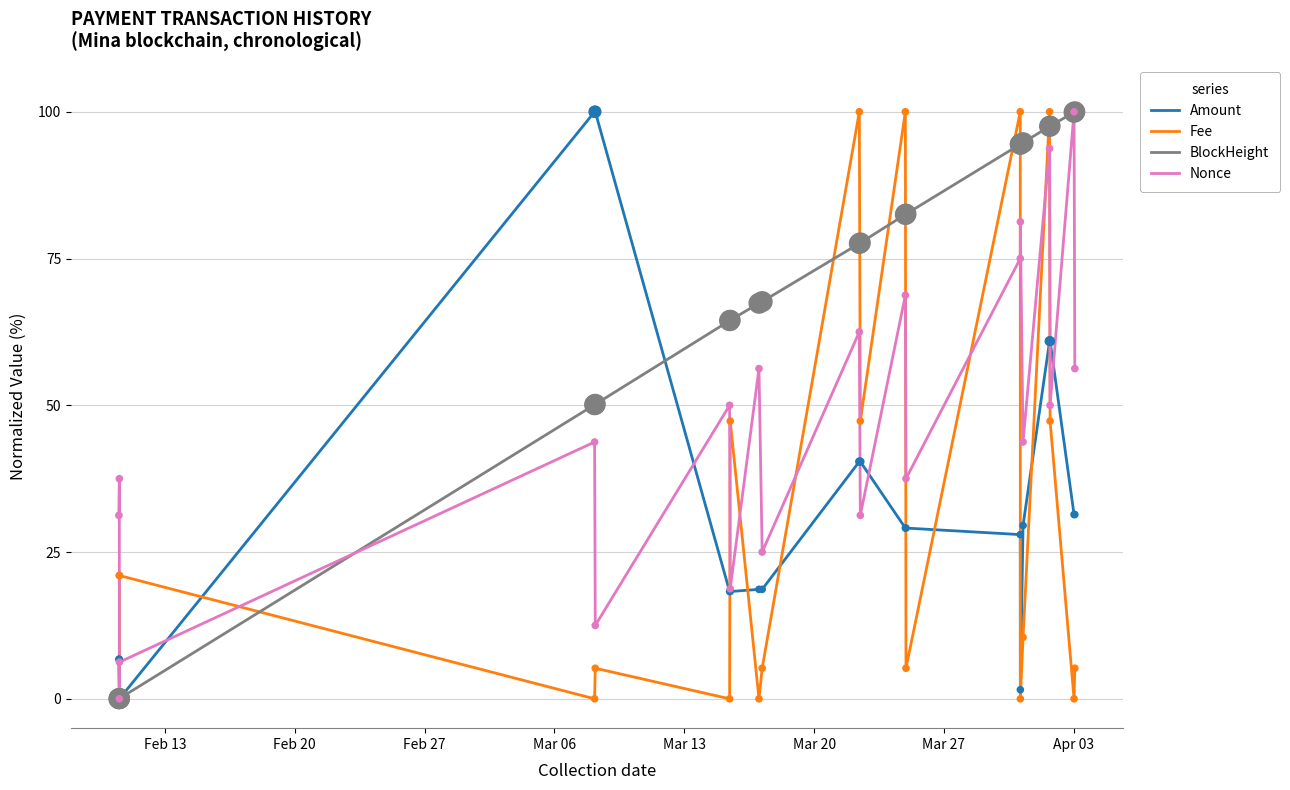

Is the value of Amount at 15 greater than the value of Fee at 15?

Yes